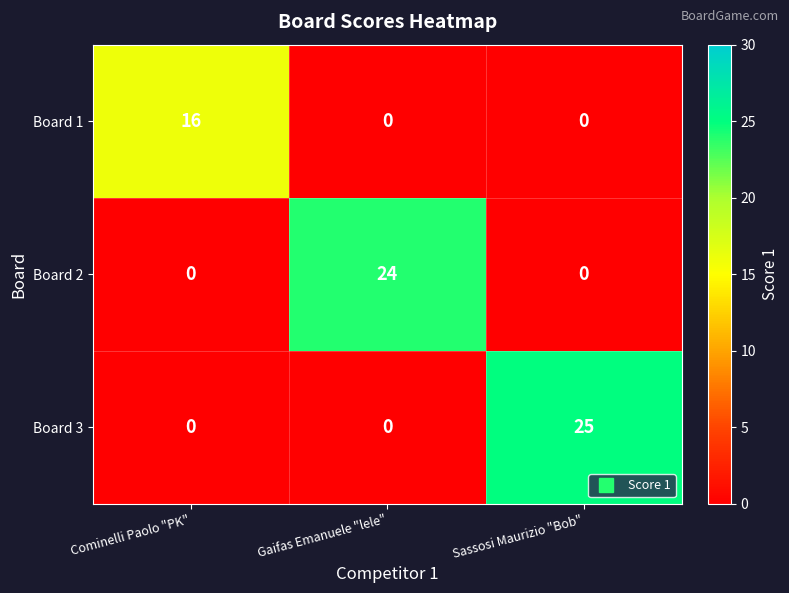

What is the average value of the Board 2 series?

8